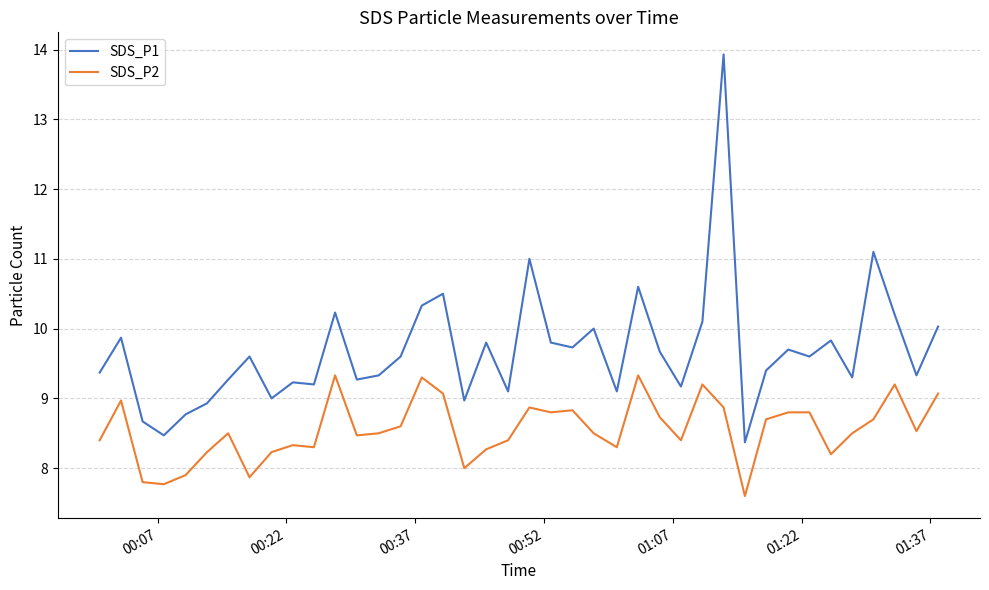

What is the minimum value for SDS_P2?

7.6